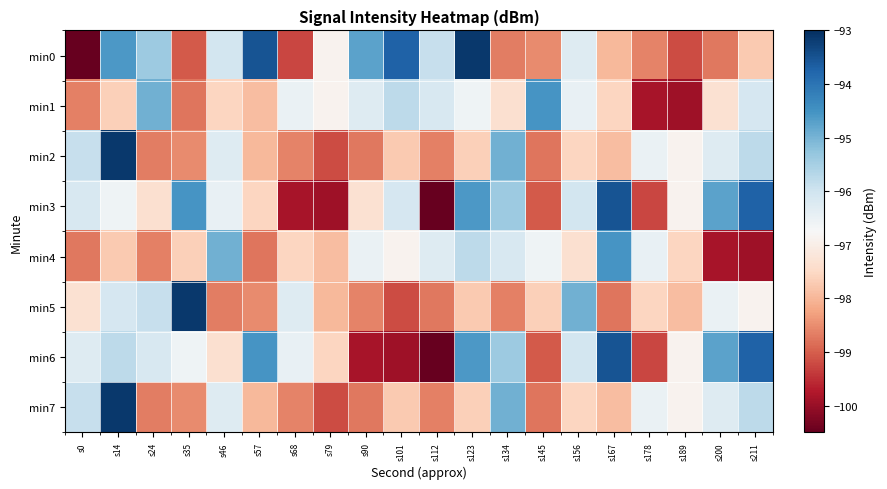

Rank the series by their maximum value, from lowest to highest.

min1, min4, min3, min6, min0, min2, min5, min7